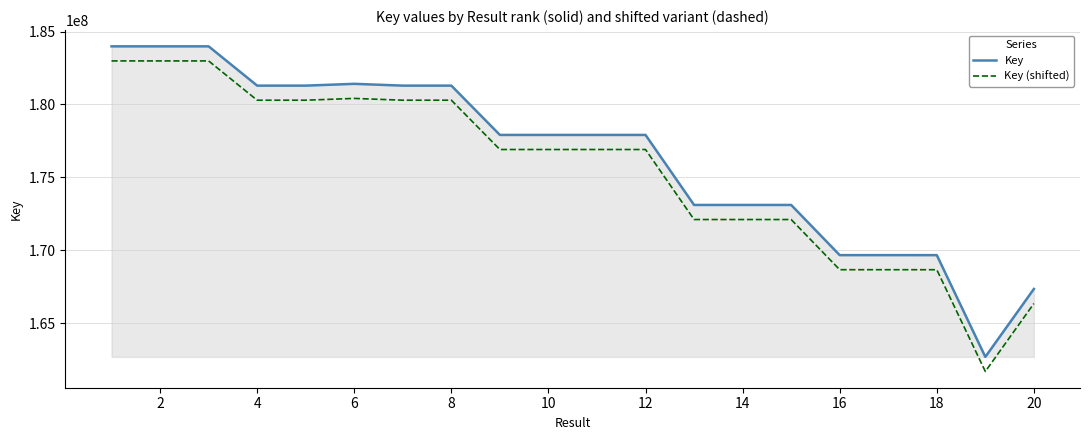

How many lines are shown in the chart?

2